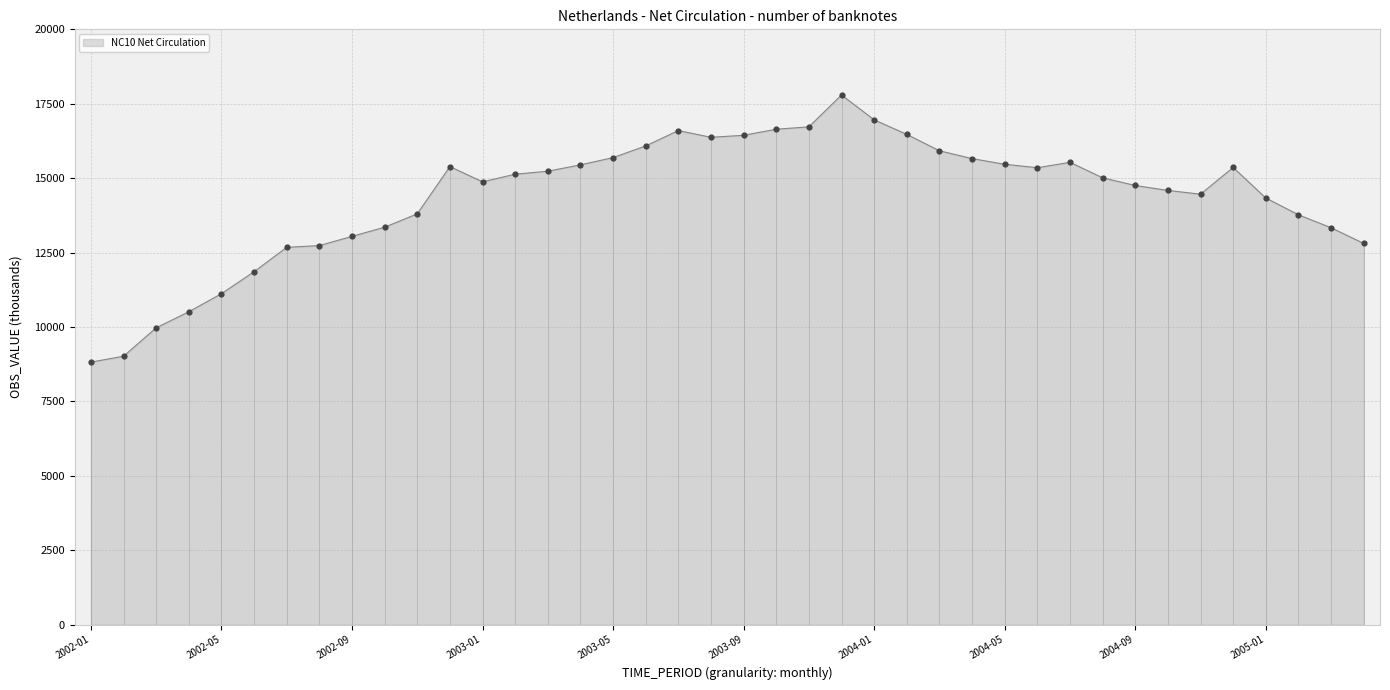

Between 2005-01 and 2003-10, which is larger?

2003-10